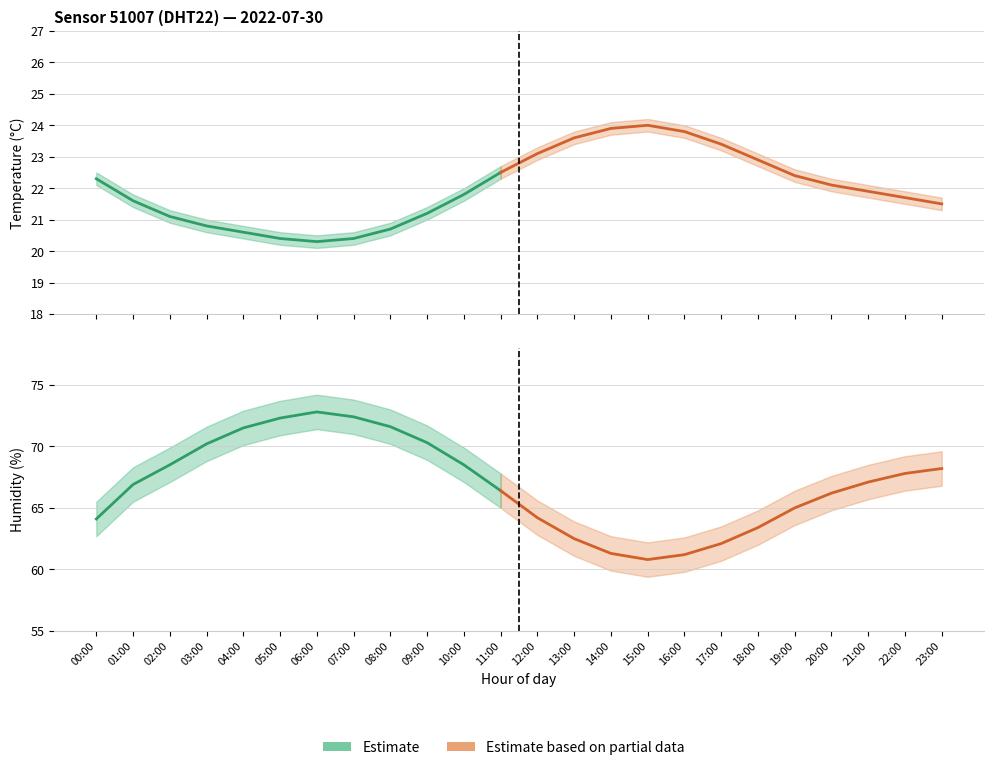

What is the difference between the maximum and minimum values in the temperature_lower series?

3.7